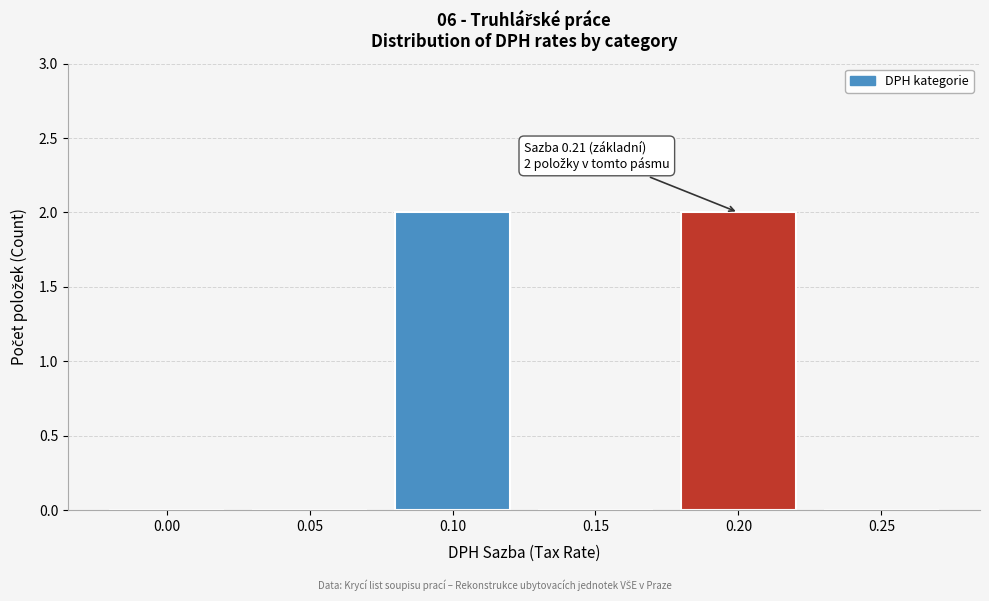

Reading left to right, list all the values displayed in this chart.

0.00=0	0.05=0	0.10=2	0.15=0	0.20=2	0.25=0